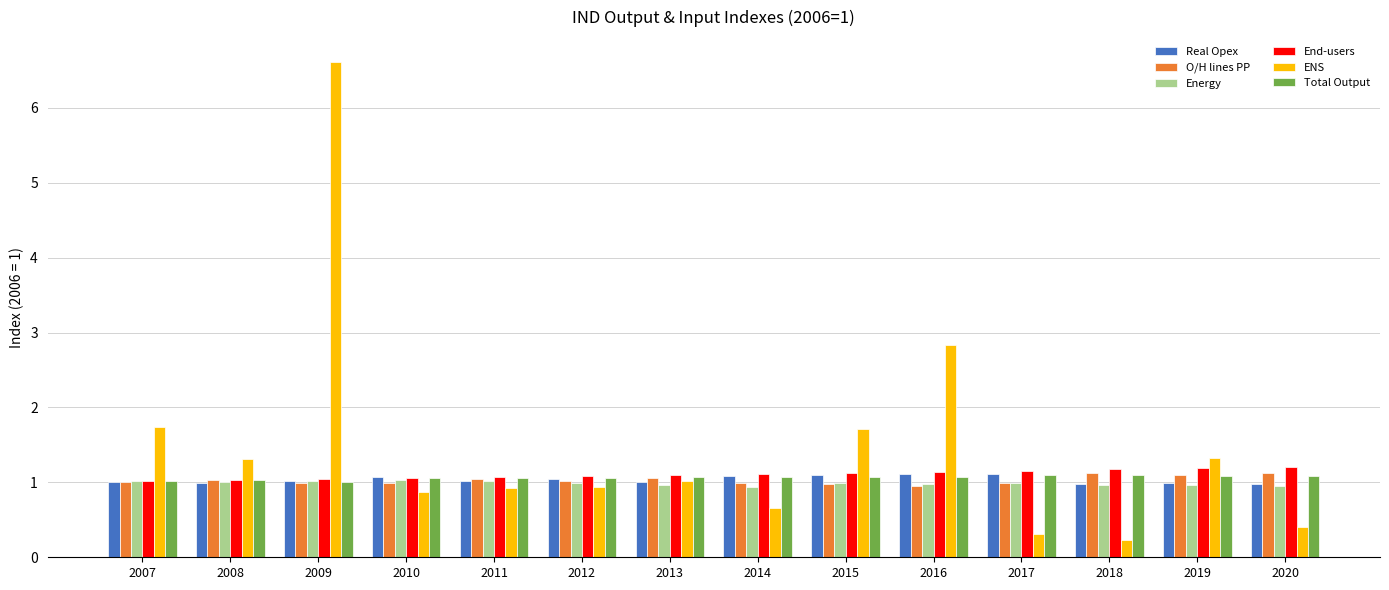

What is the average value of the Energy series?

1.0